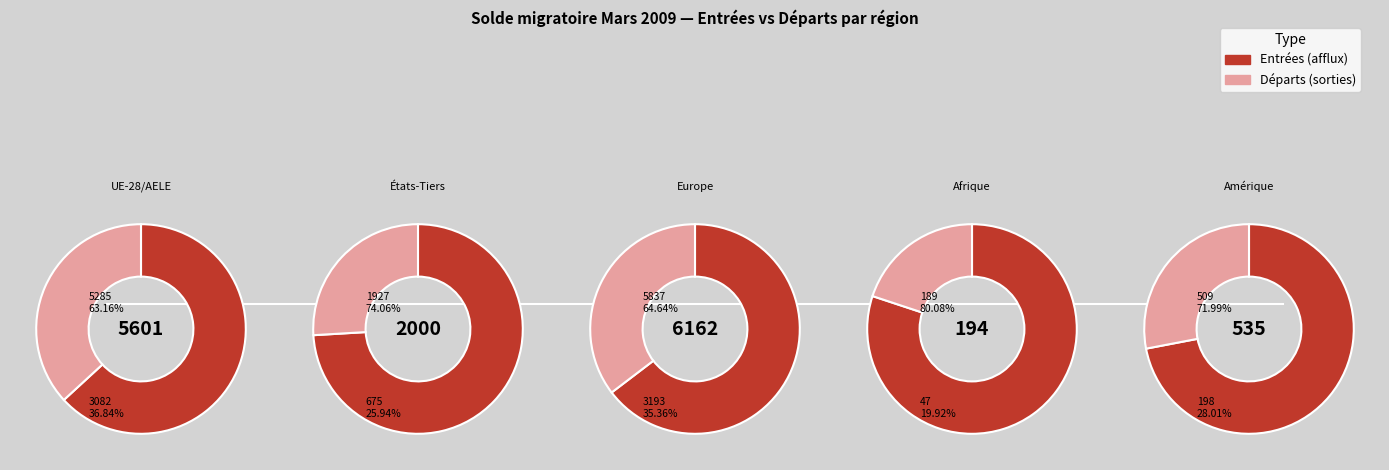

How many slices are in this pie chart?

10